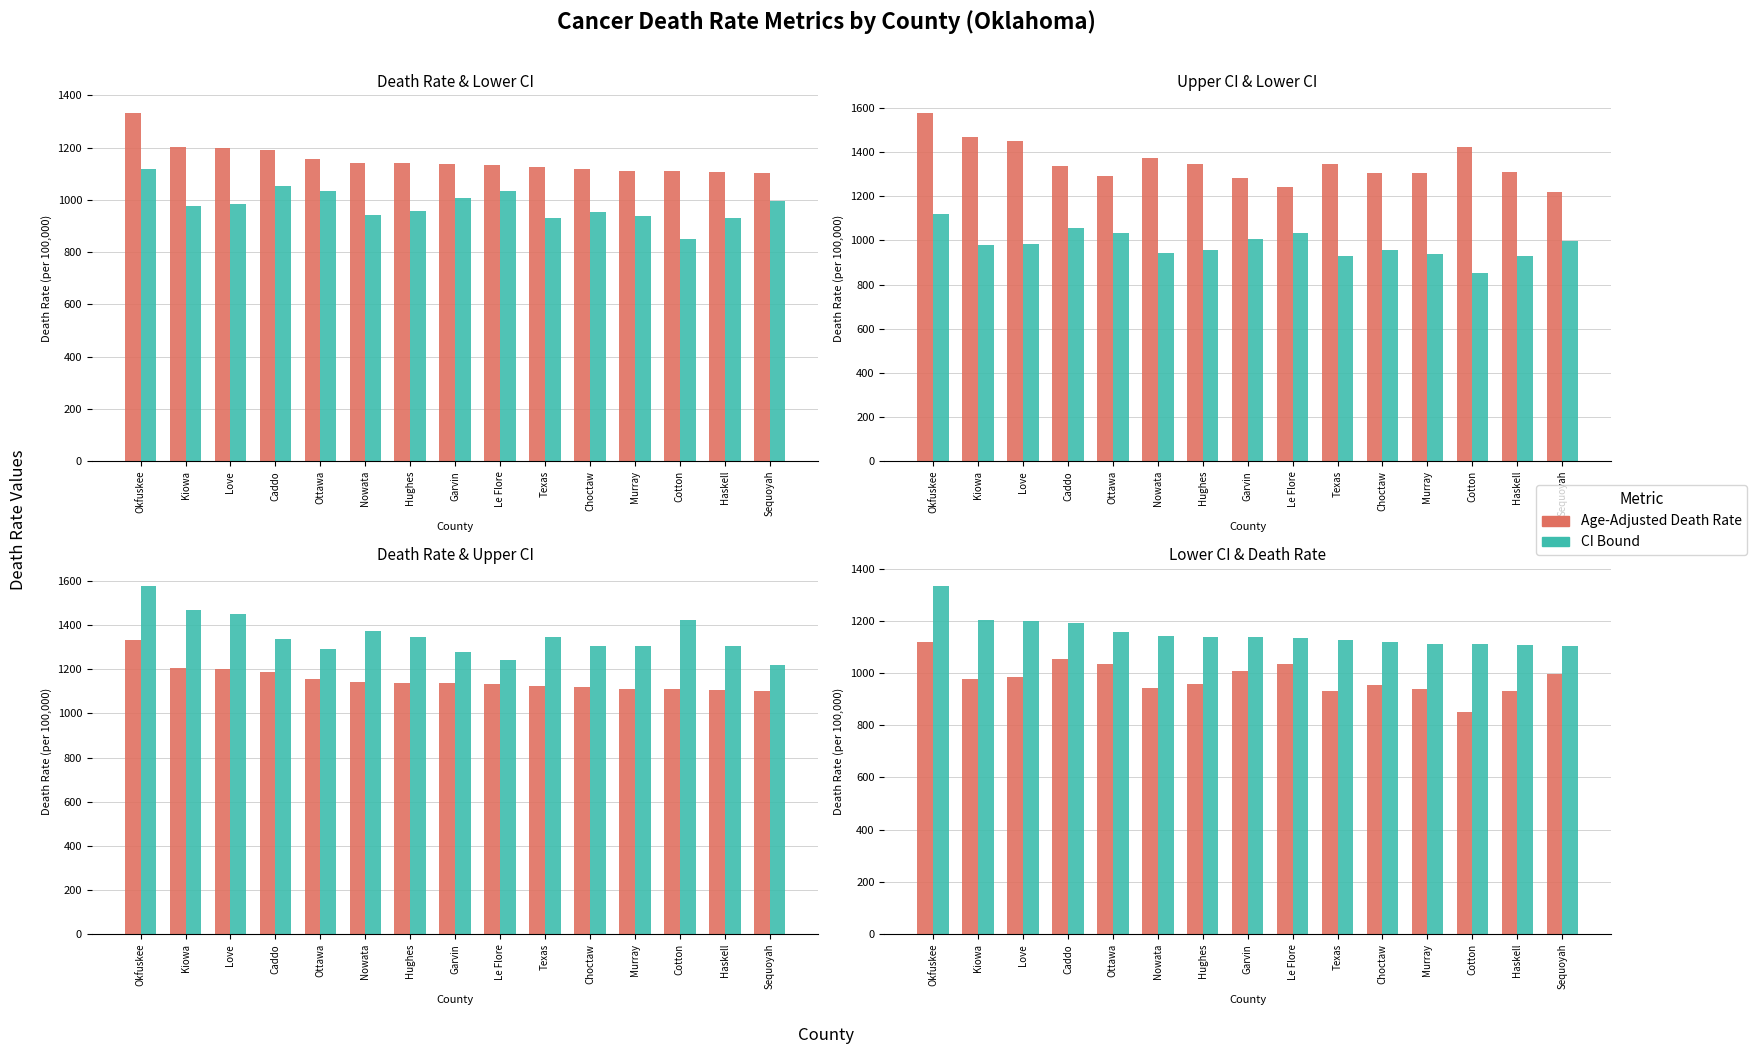

How many values in the Age-Adjusted Death Rate series exceed 1137?

8